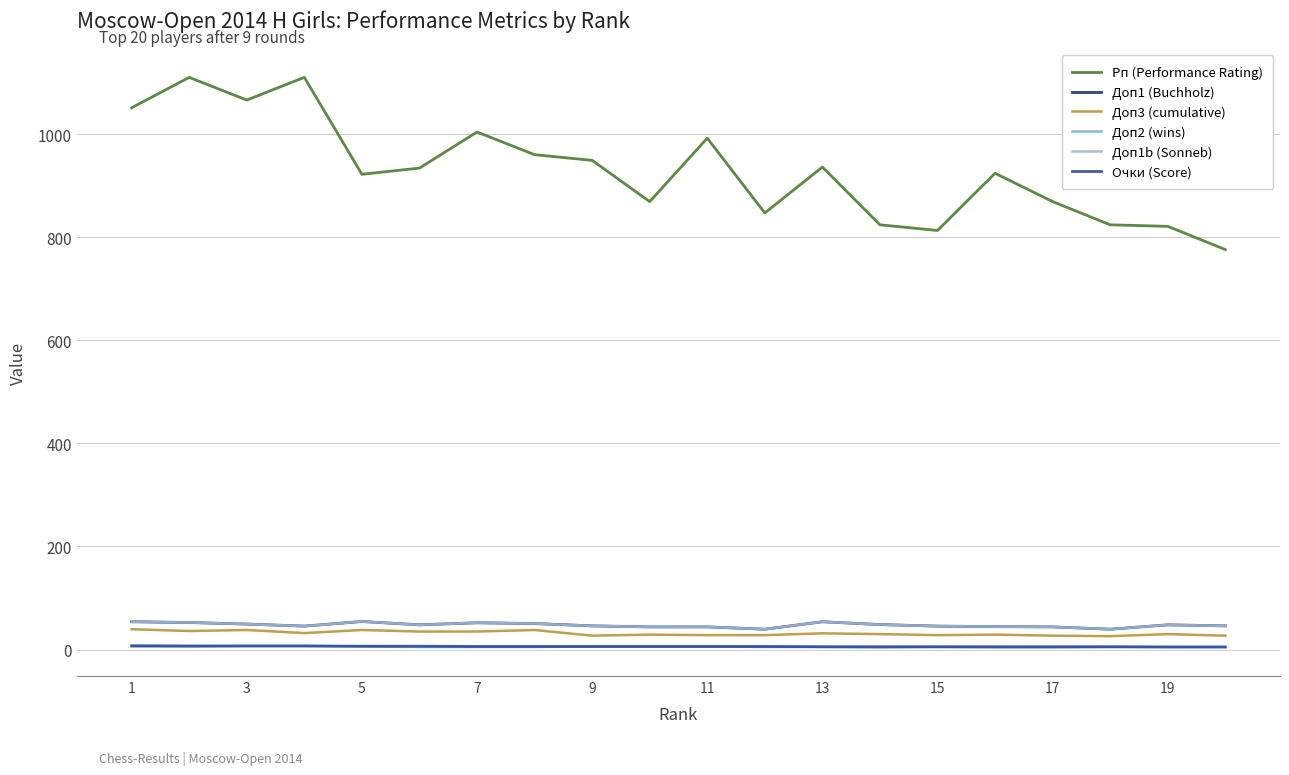

Does the chart have visible grid lines?

Yes